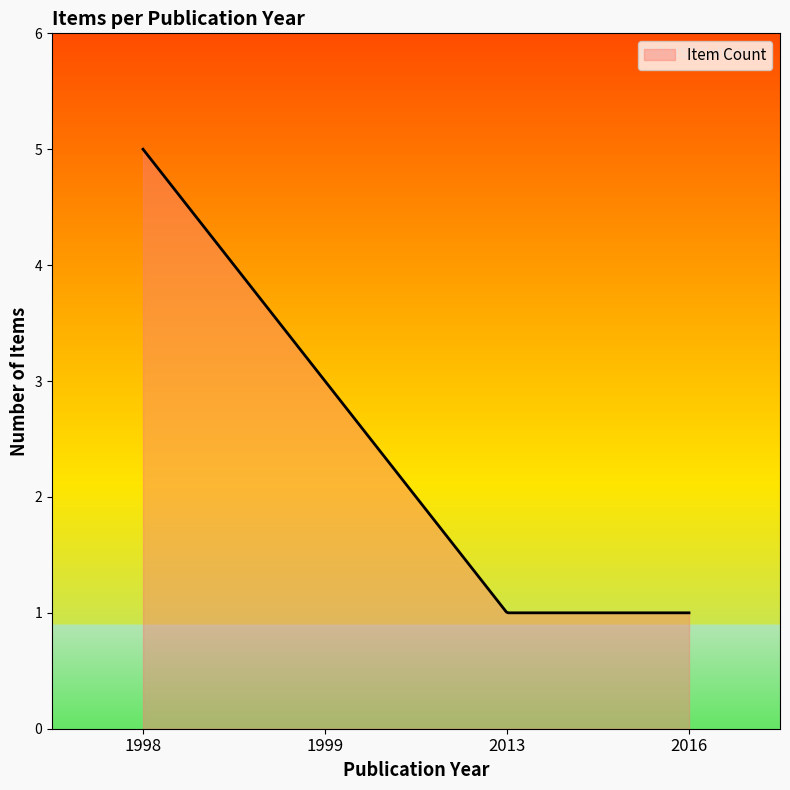

What is the minimum value shown in the chart?

1.0